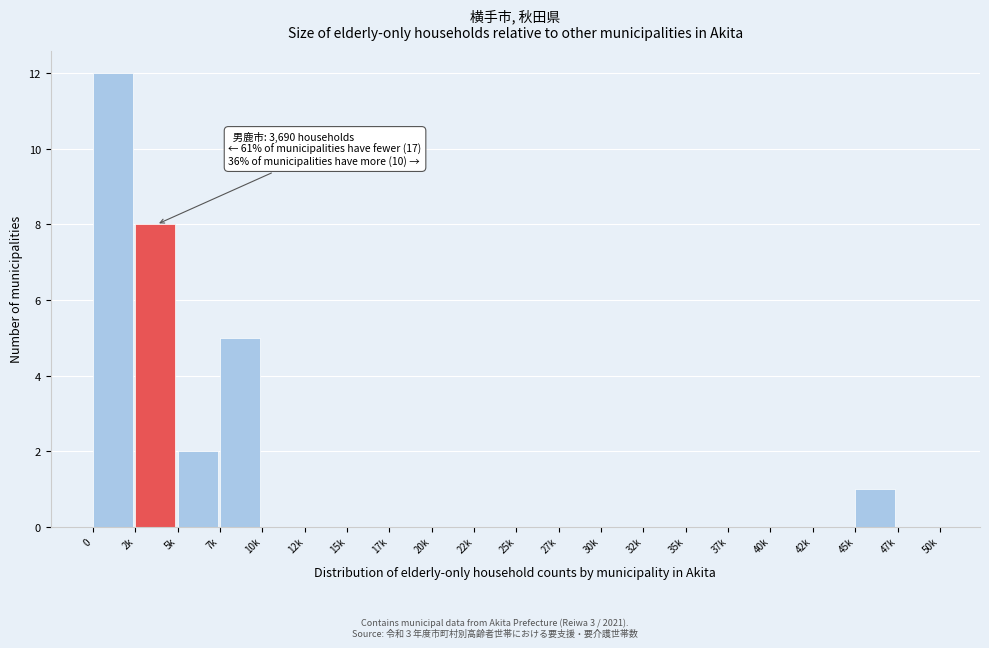

Reading right to left, what are all the values shown in this chart?

47k=0	45k=1	42k=0	40k=0	37k=0	35k=0	32k=0	30k=0	27k=0	25k=0	22k=0	20k=0	17k=0	15k=0	12k=0	10k=0	7k=5	5k=2	2k=8	0=12